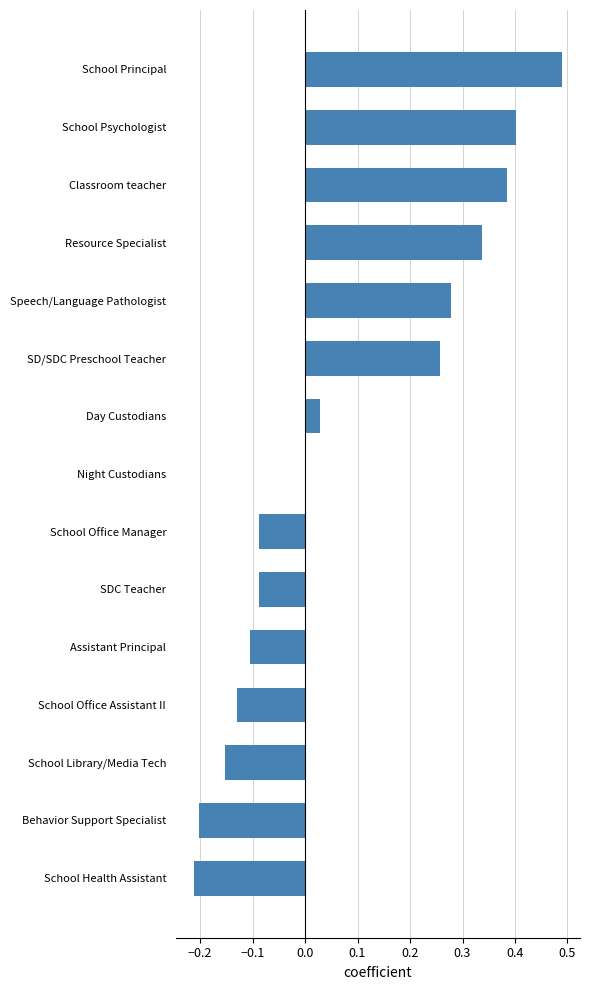

What is the sum of all values?

1.2